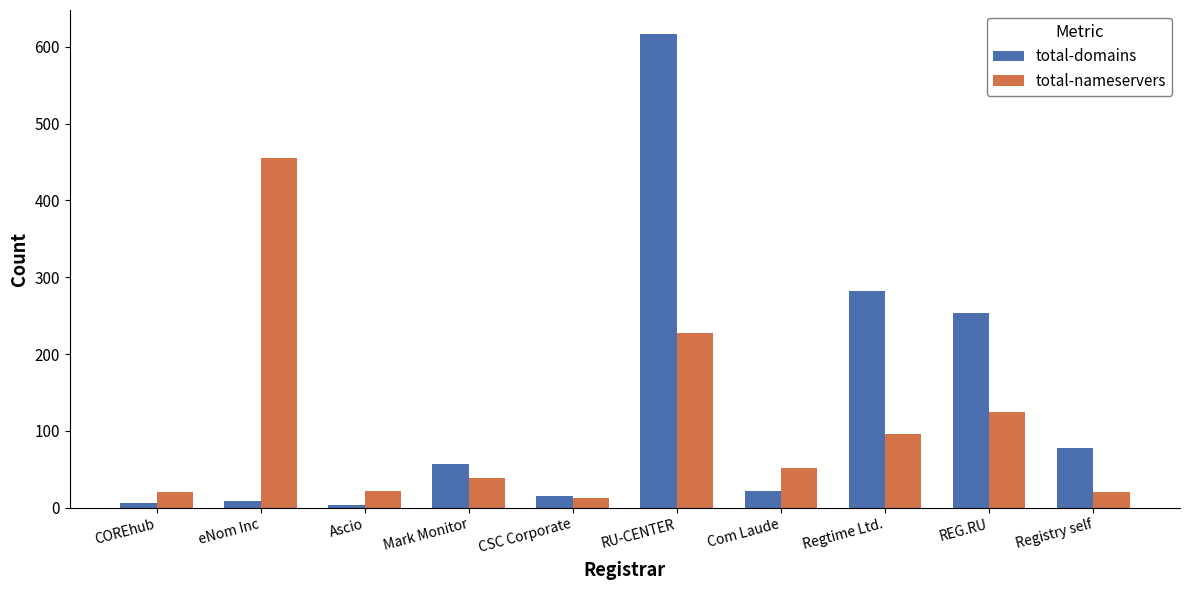

What is the minimum value shown in the chart?

4